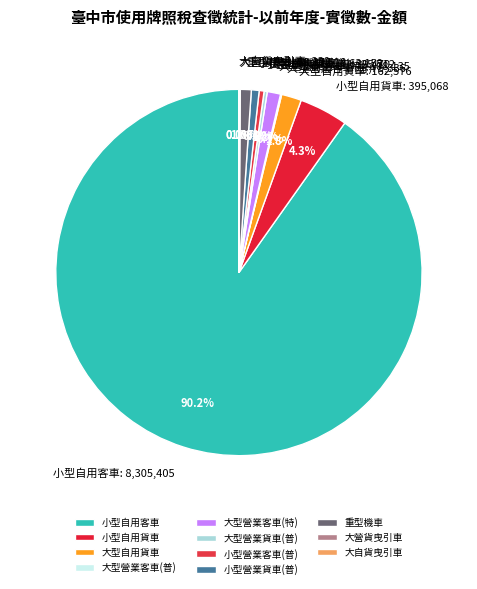

Which slice represents more than half of the pie?

小型自用客車